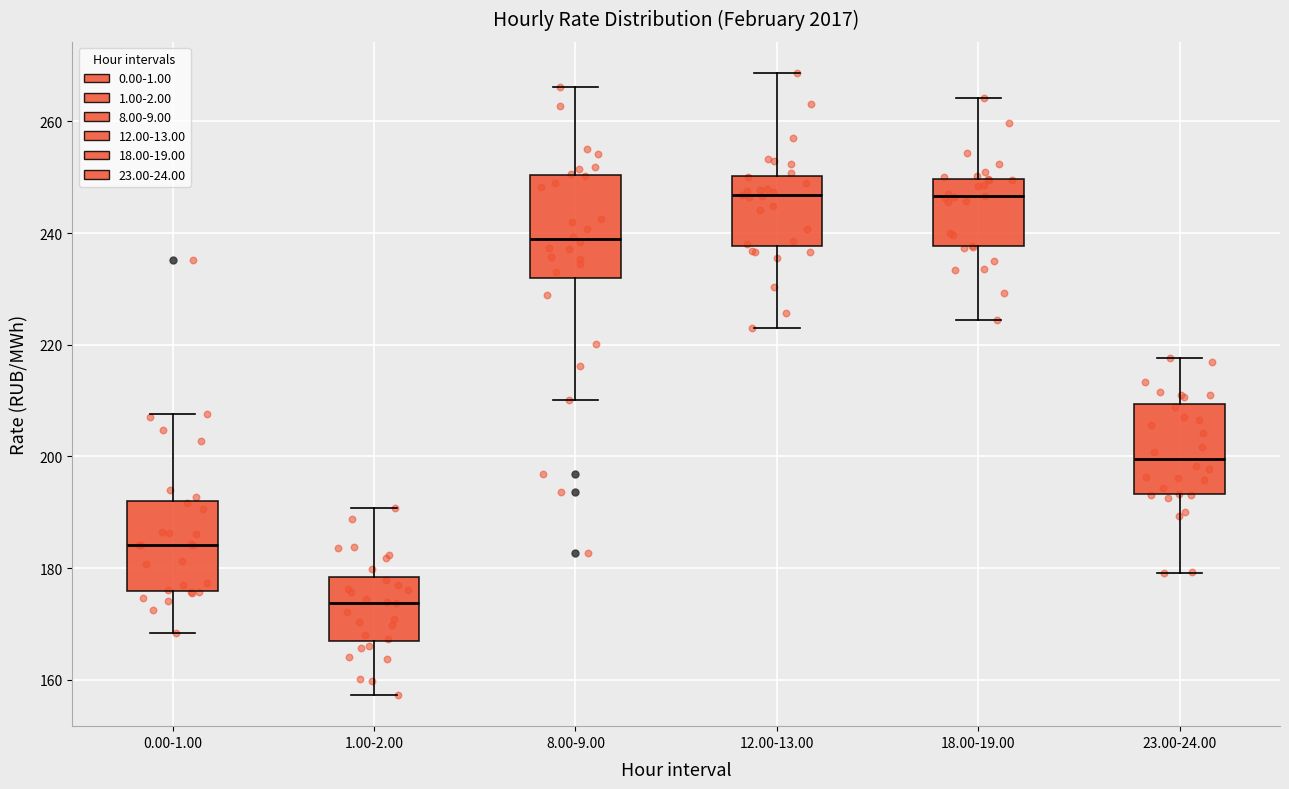

Which box's median line is the lowest?

1.00-2.00